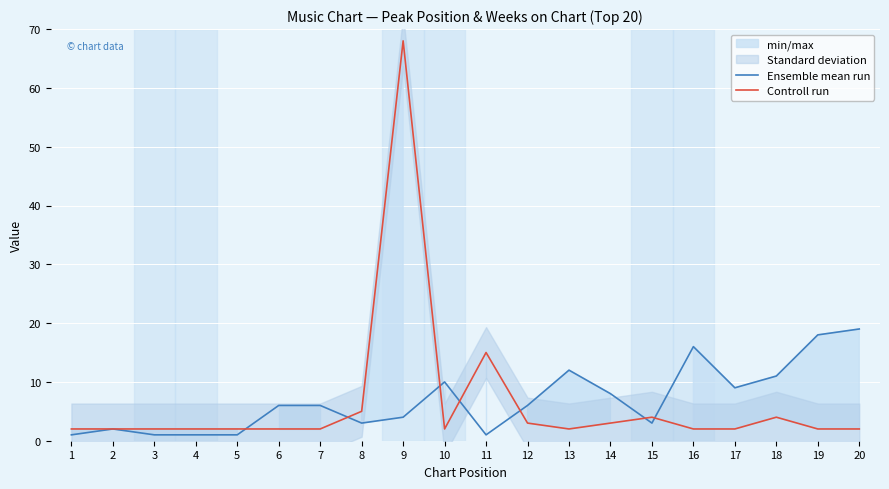

What is the difference between the maximum and second lowest values in the Controll run series?

66